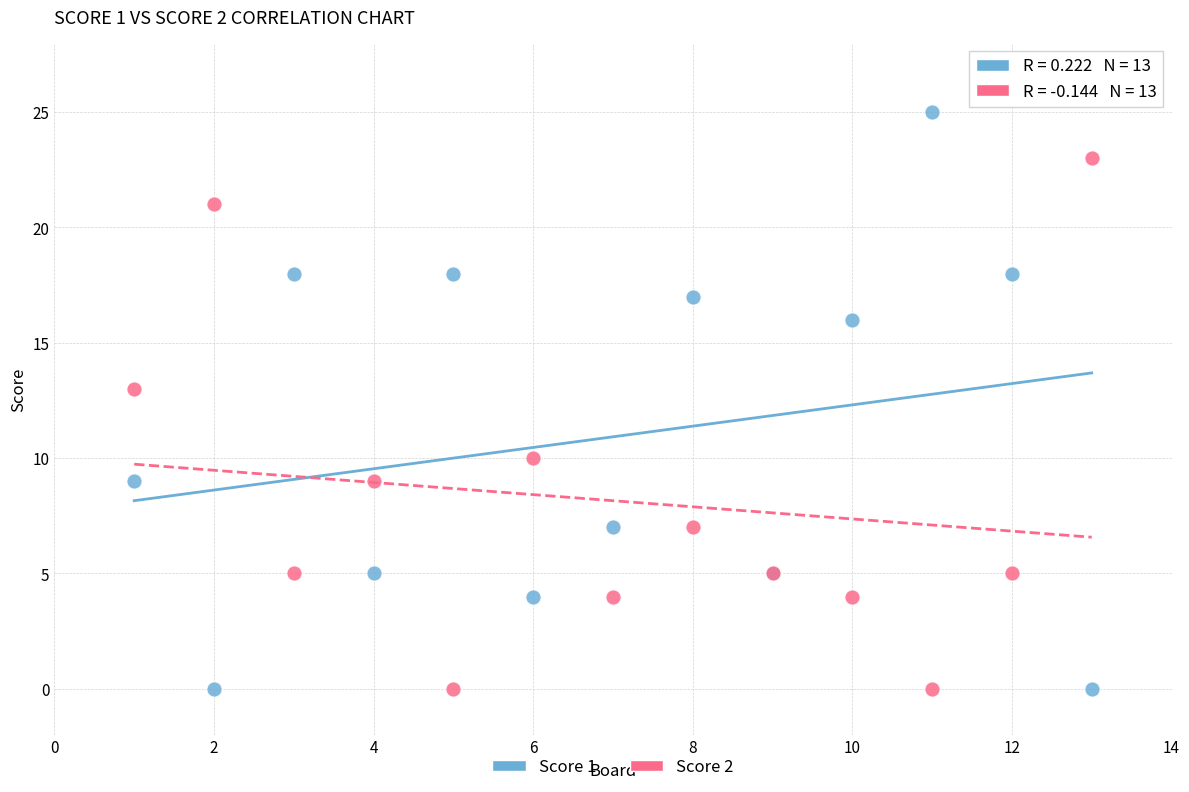

Which series contains the highest Y value?

Score 1